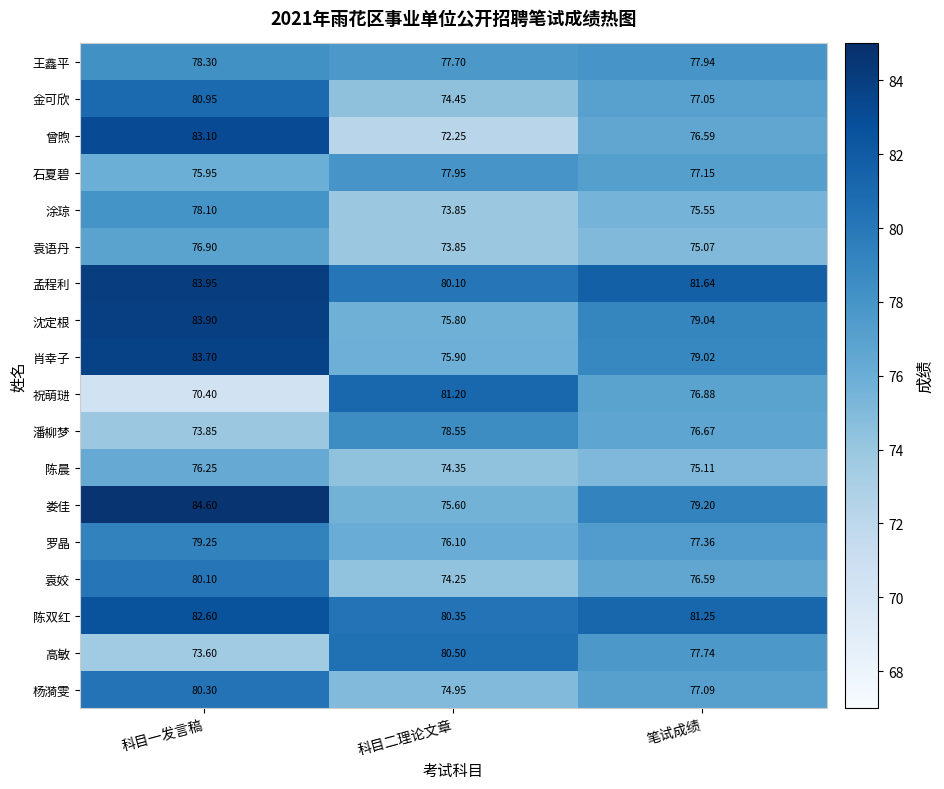

At which label does 金可欣 first exceed 77?

科目一发言稿